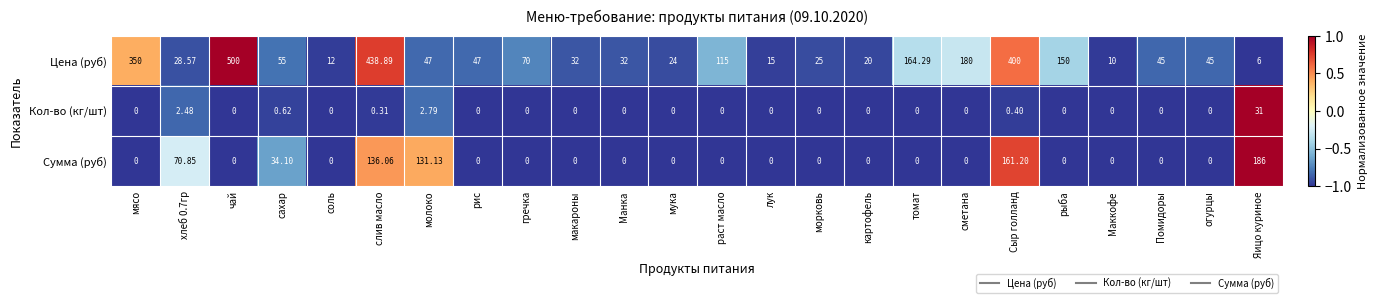

At which category is the sum across all series the highest?

слив масло